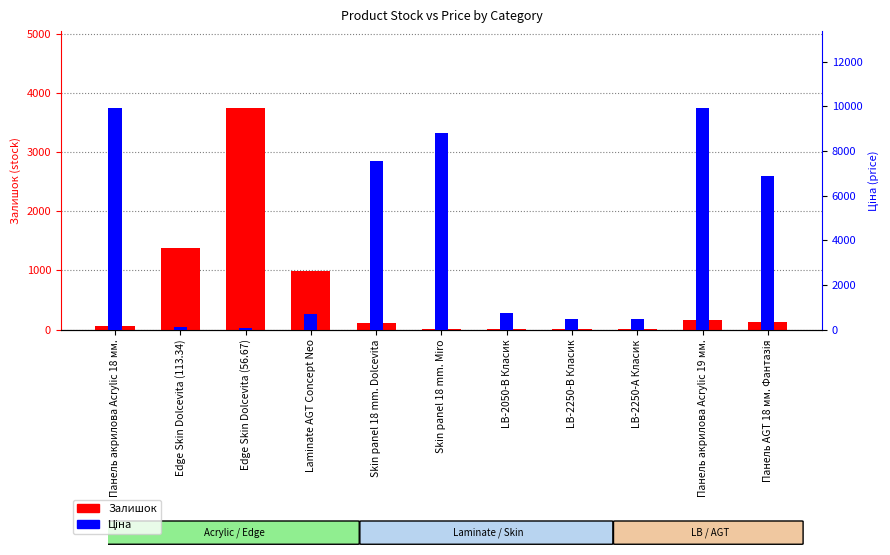

Between Edge Skin Dolcevita (113.34) and LB-2250-А Класик, which is larger?

Edge Skin Dolcevita (113.34)